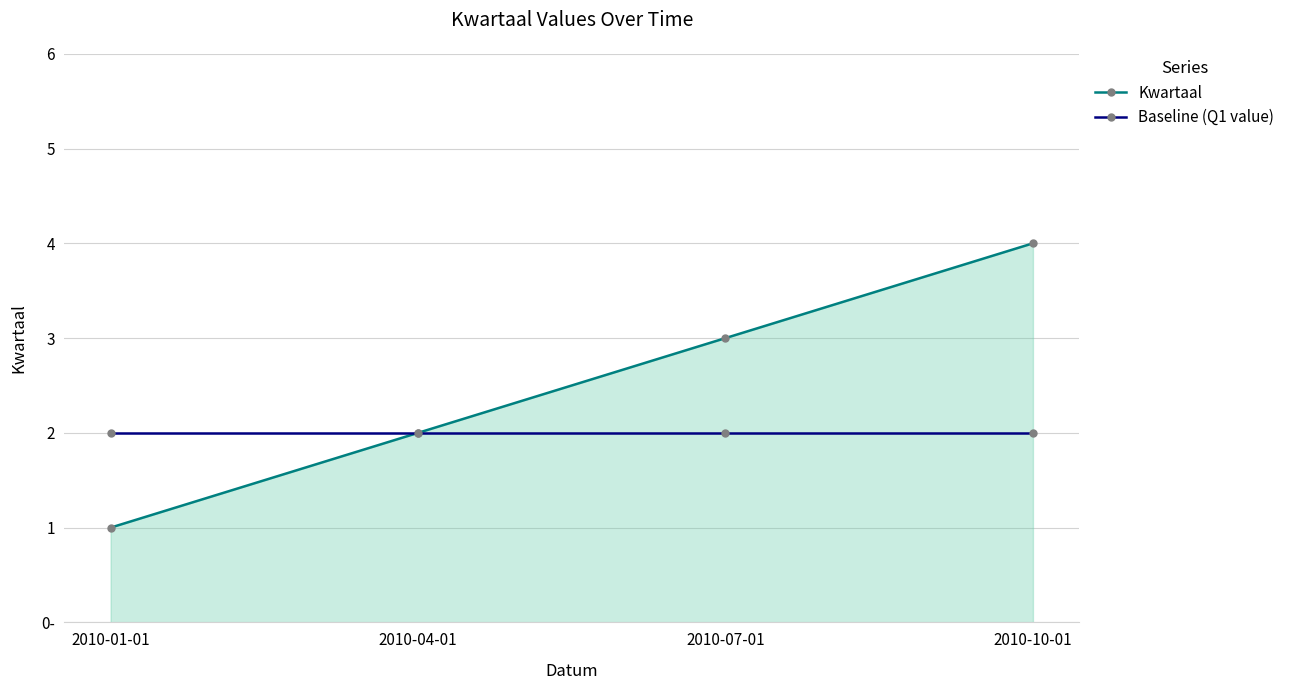

What are all the series names shown in the legend?

Kwartaal, Baseline (Q1 value)